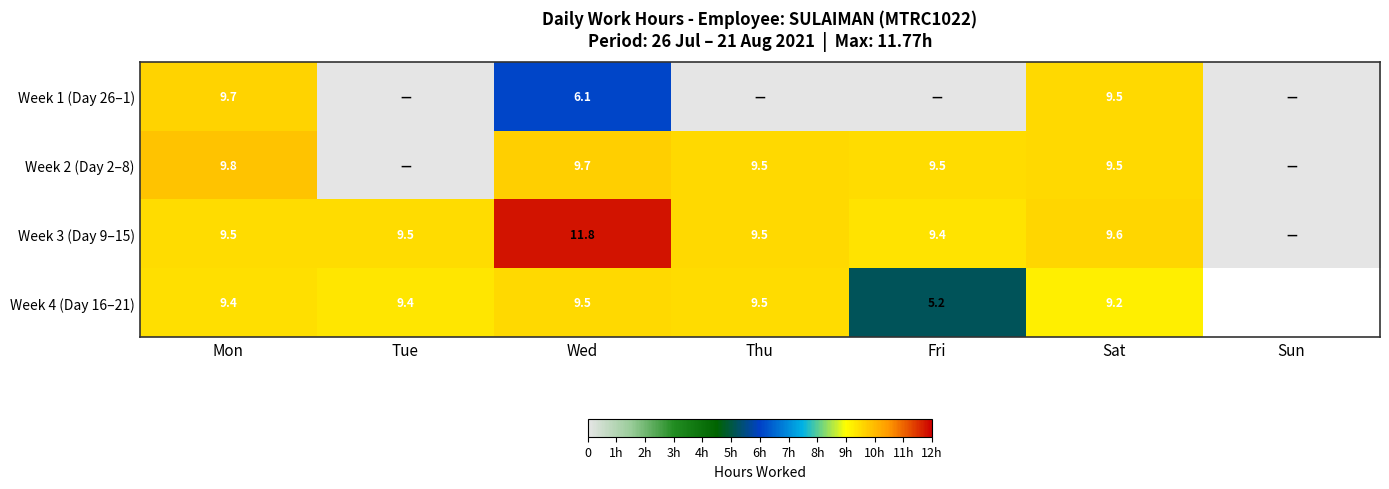

At how many categories does at least one series exceed 0?

6